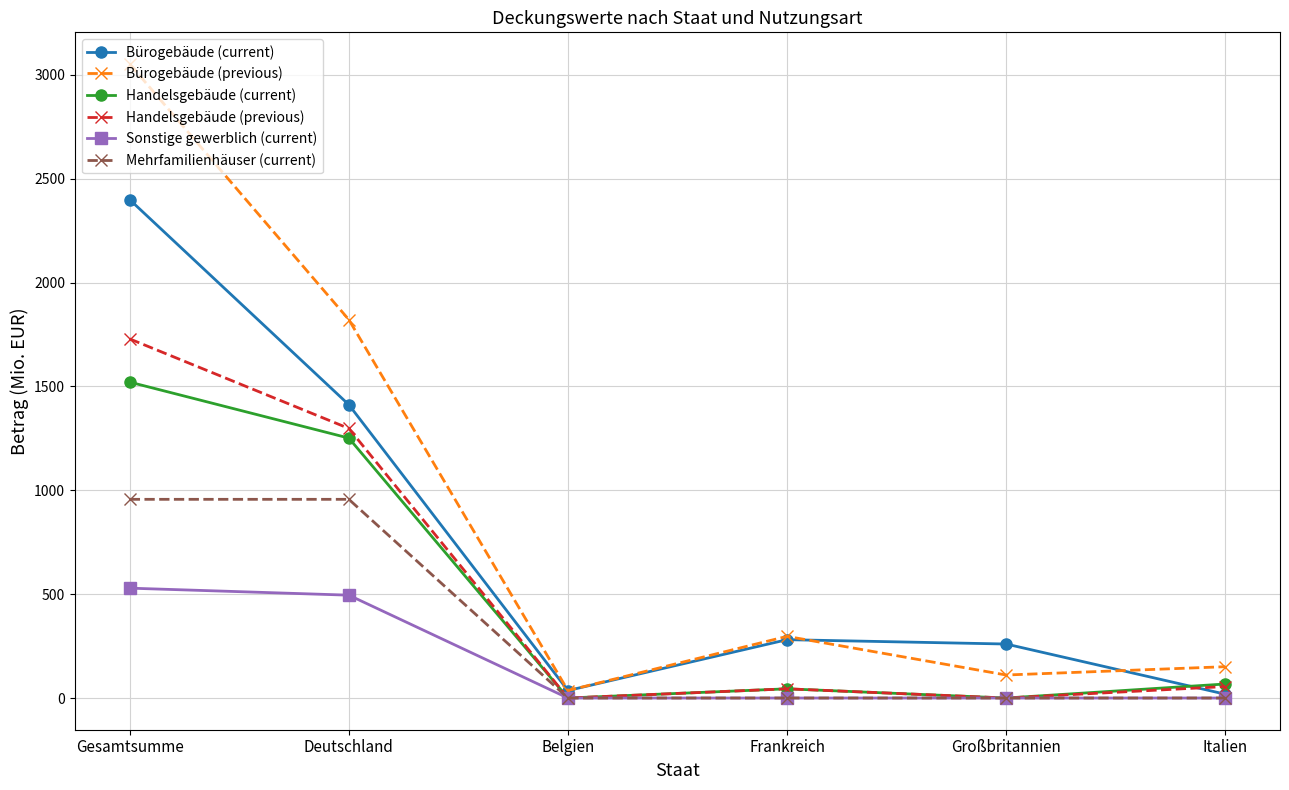

True or false: Bürogebäude (previous) has more than 2 interior local peaks.

False